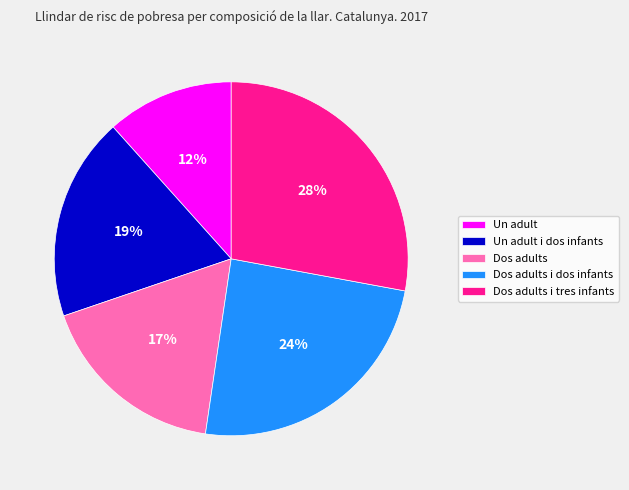

What is the ratio of the value at Un adult i dos infants to the value at Dos adults i tres infants?

0.7